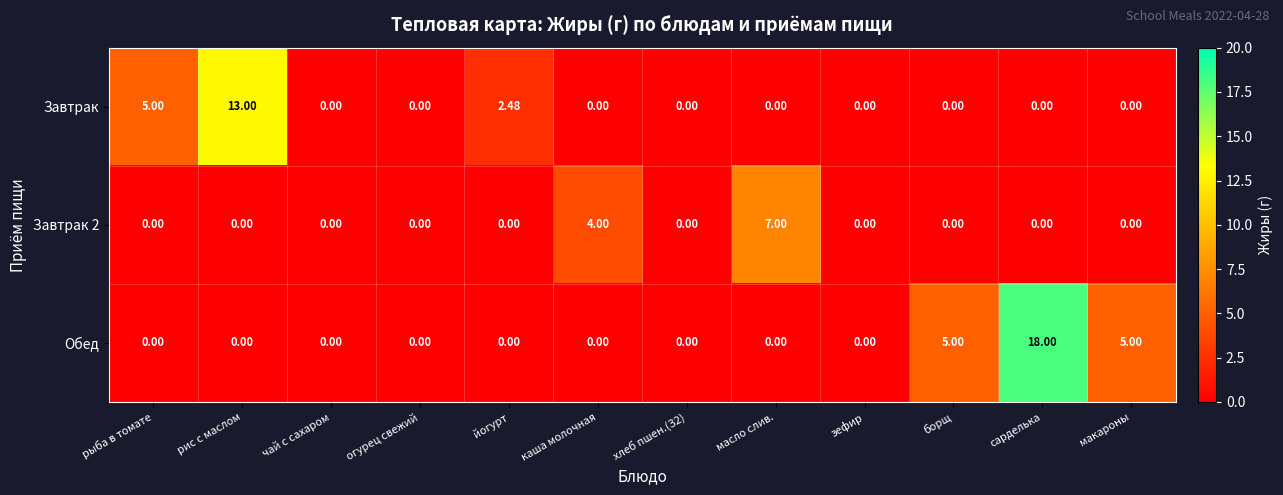

Is the value of Завтрак 2 at чай с сахаром greater than the value of Обед at макароны?

No